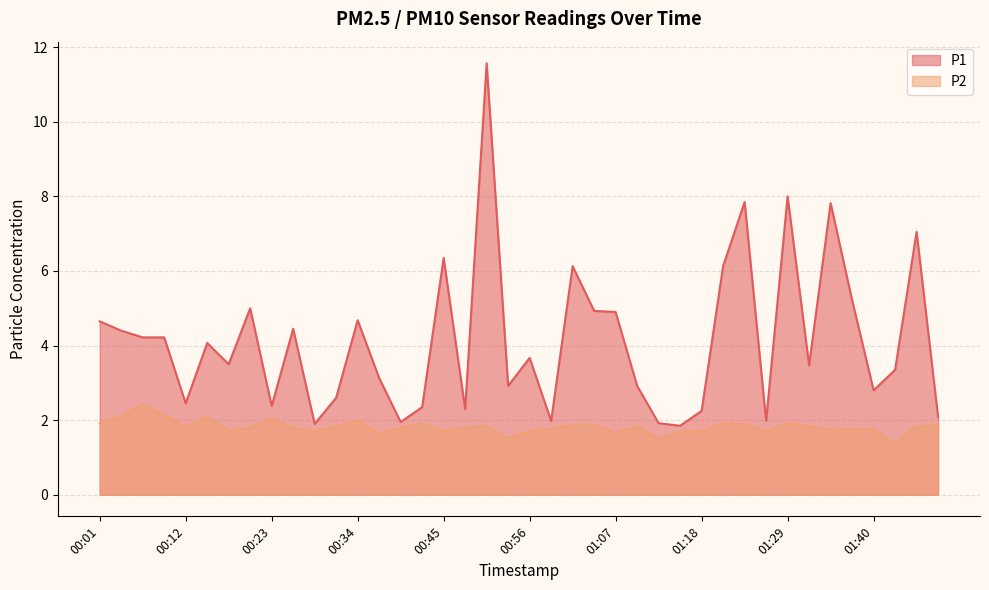

Rank the series at 01:02 from lowest to highest value.

P2, P1